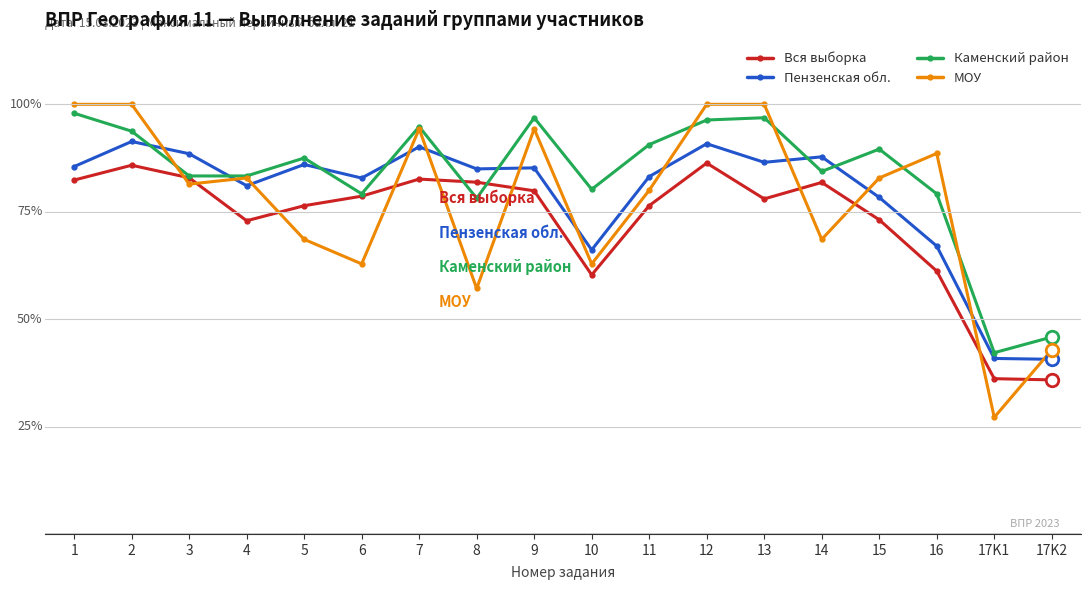

What is the difference between the maximum and minimum values in the Вся выборка series?

50.5